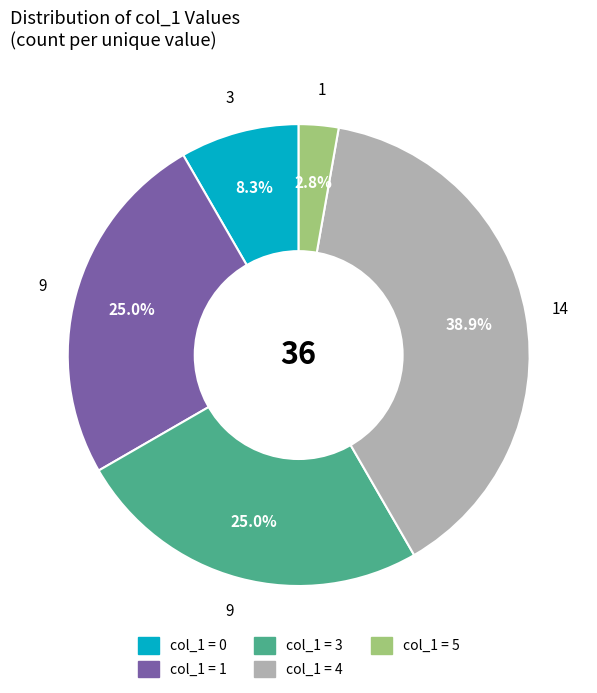

Between col_1 = 0 and col_1 = 4, which is larger?

col_1 = 4